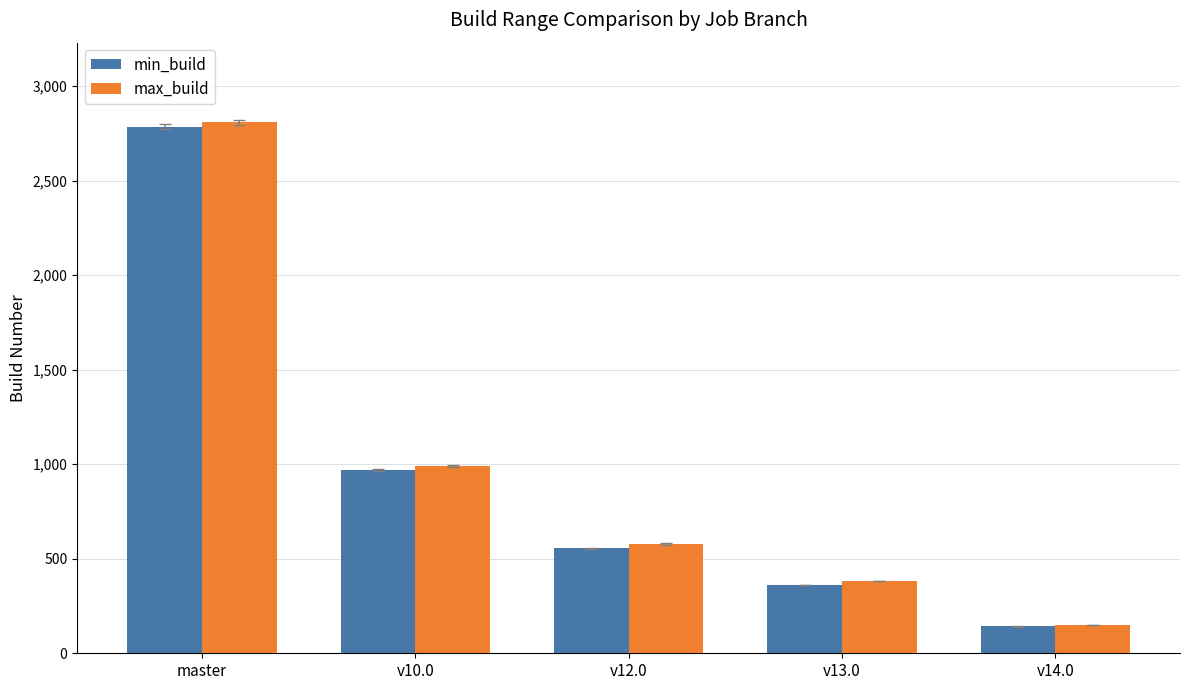

Does the chart contain stacked bars?

No